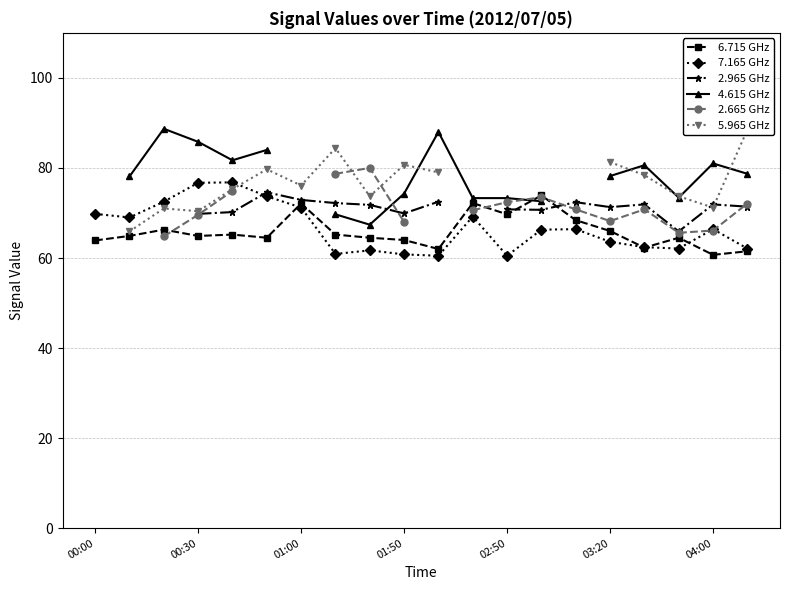

The 7.165 GHz series shows 62.4 at 16. True or false?

True